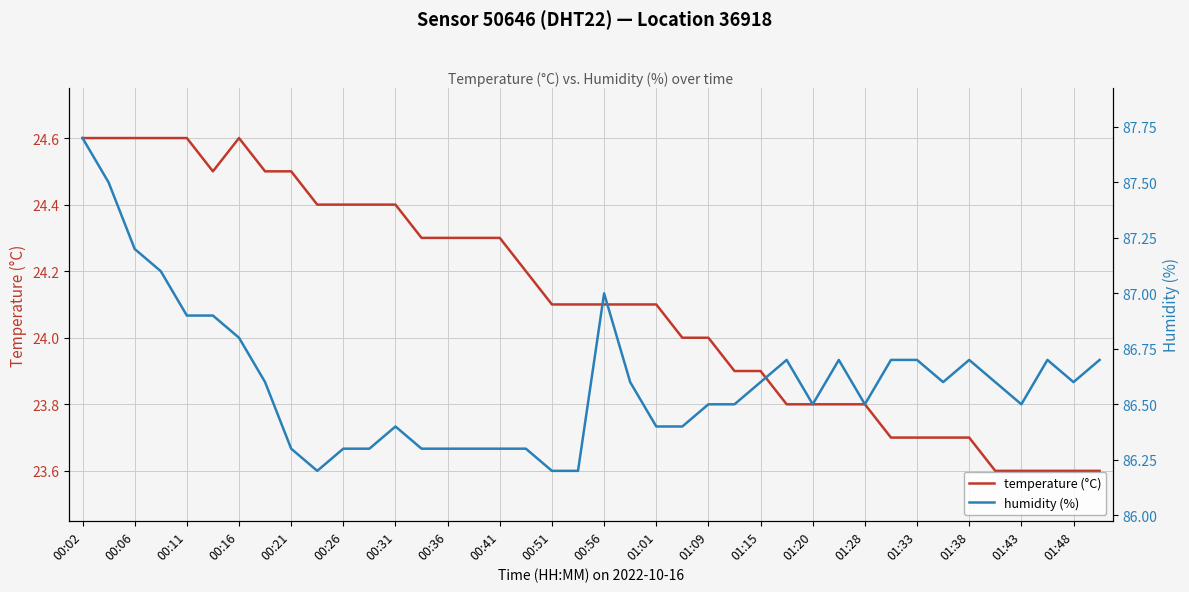

Which series has the largest range (max minus min)?

humidity (%)